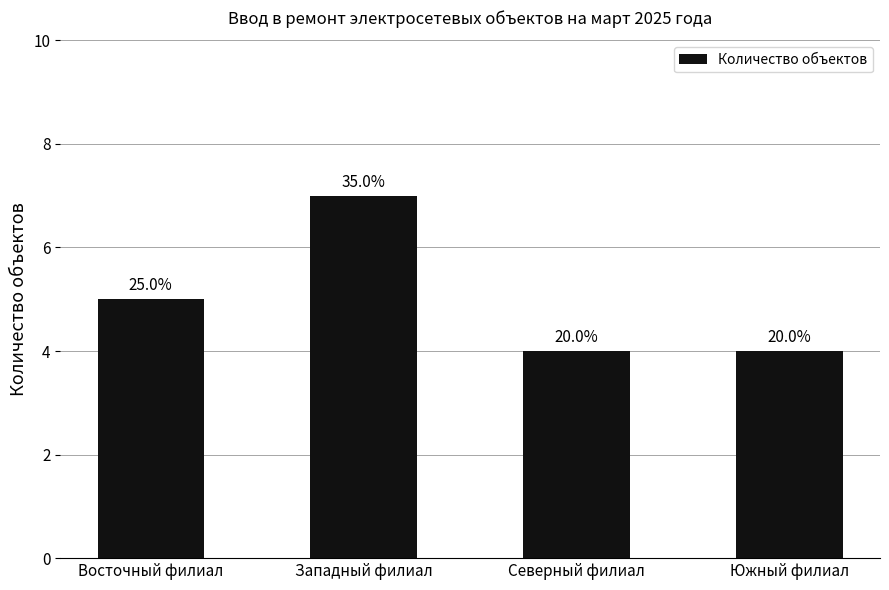

What is the value of the 2nd bar from the left?

7